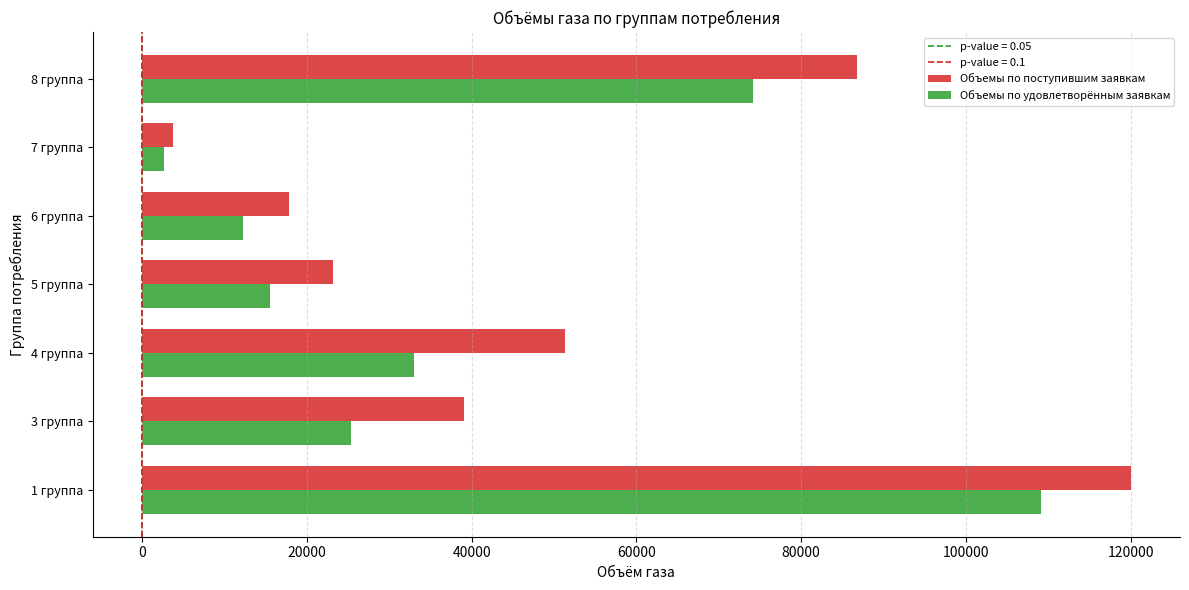

Where is Объемы по поступившим заявкам nearest to the value 61866?

4 группа